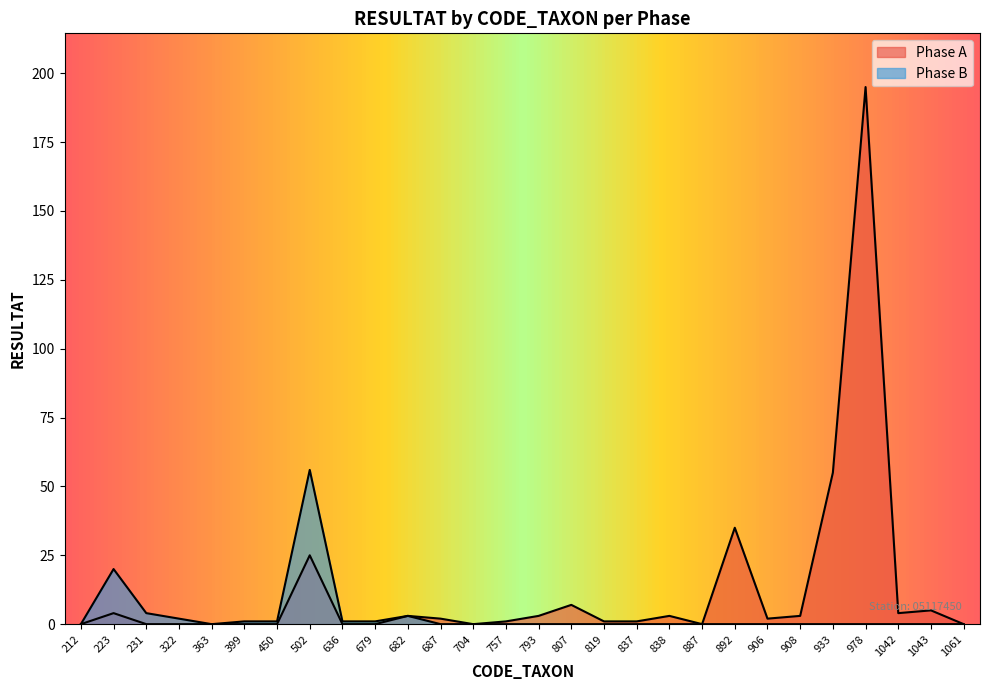

Which series has the largest range (max minus min)?

Phase A